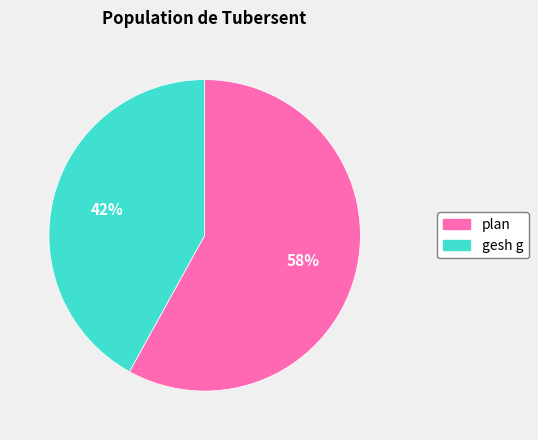

Is it true that plan is 58% of the pie?

True